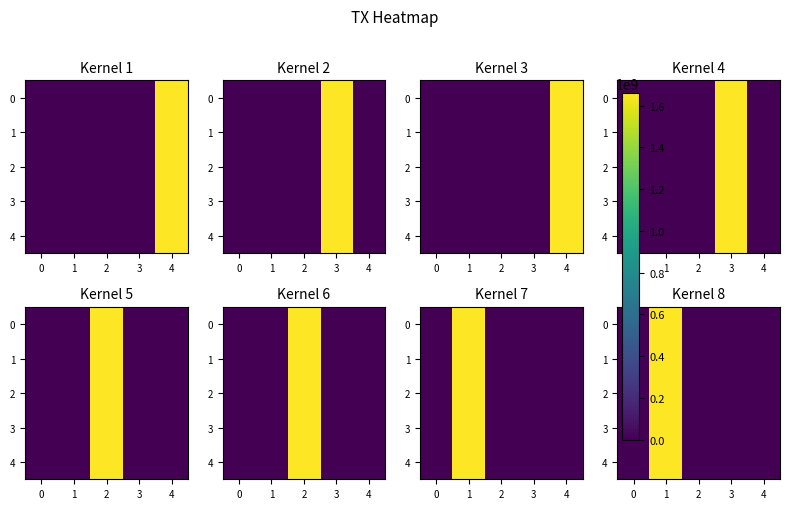

Which label corresponds to the smallest value in the chart?

2